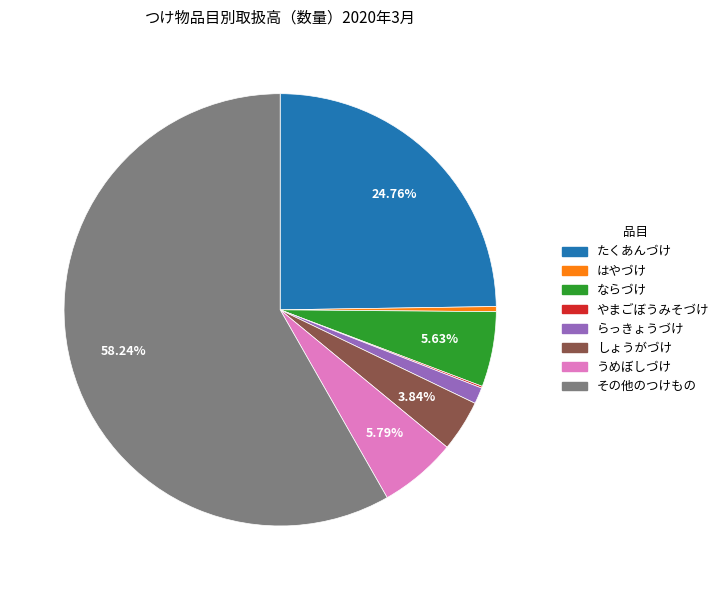

Is it true that うめぼしづけ is 1% of the pie?

False